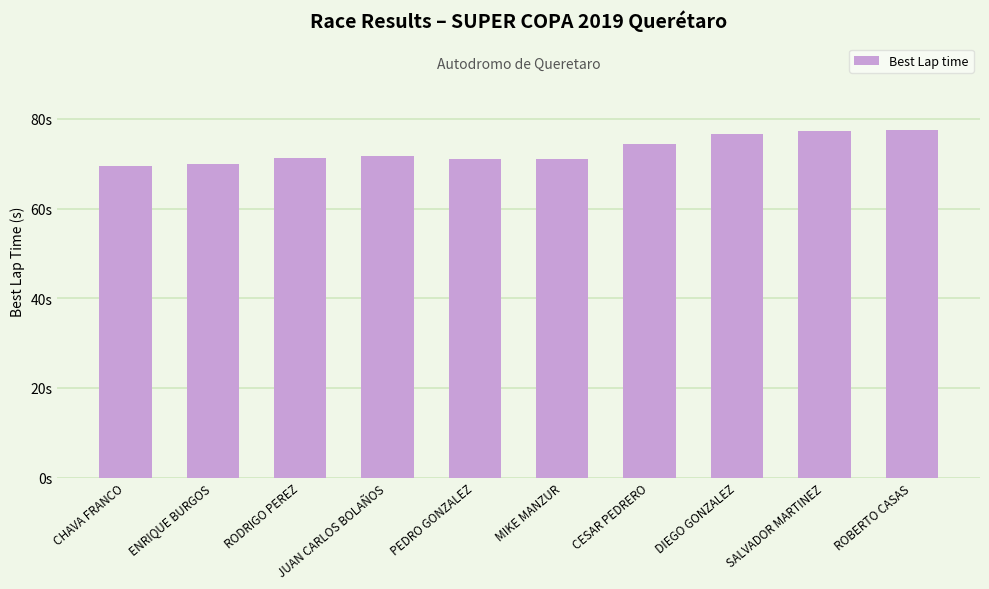

Reading left to right, what are all the values shown in this chart?

CHAVA FRANCO=69.6	ENRIQUE BURGOS=70.0	RODRIGO PEREZ=71.3	JUAN CARLOS BOLAÑOS=71.8	PEDRO GONZALEZ=71.1	MIKE MANZUR=71.0	CESAR PEDRERO=74.5	DIEGO GONZALEZ=76.6	SALVADOR MARTINEZ=77.3	ROBERTO CASAS=77.5